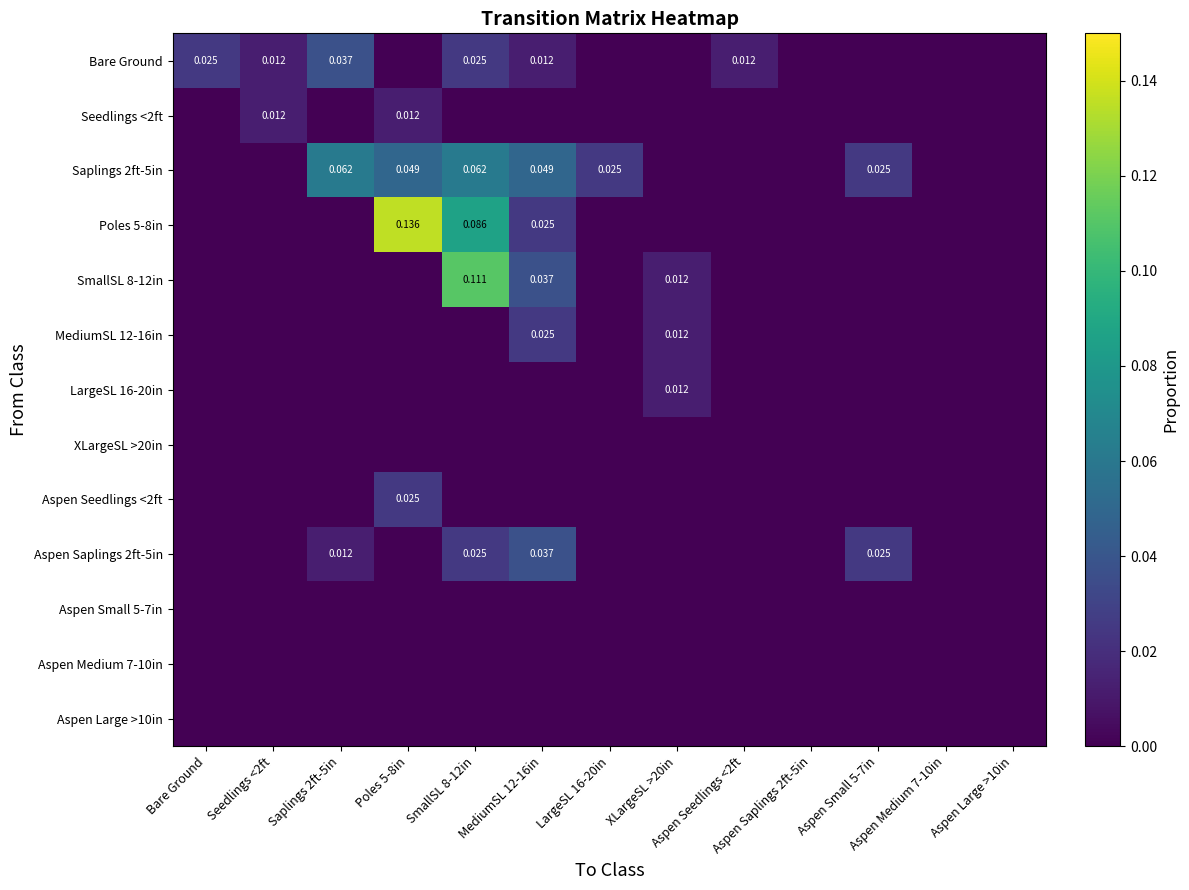

Which series has the largest range (max minus min)?

Poles 5-8in